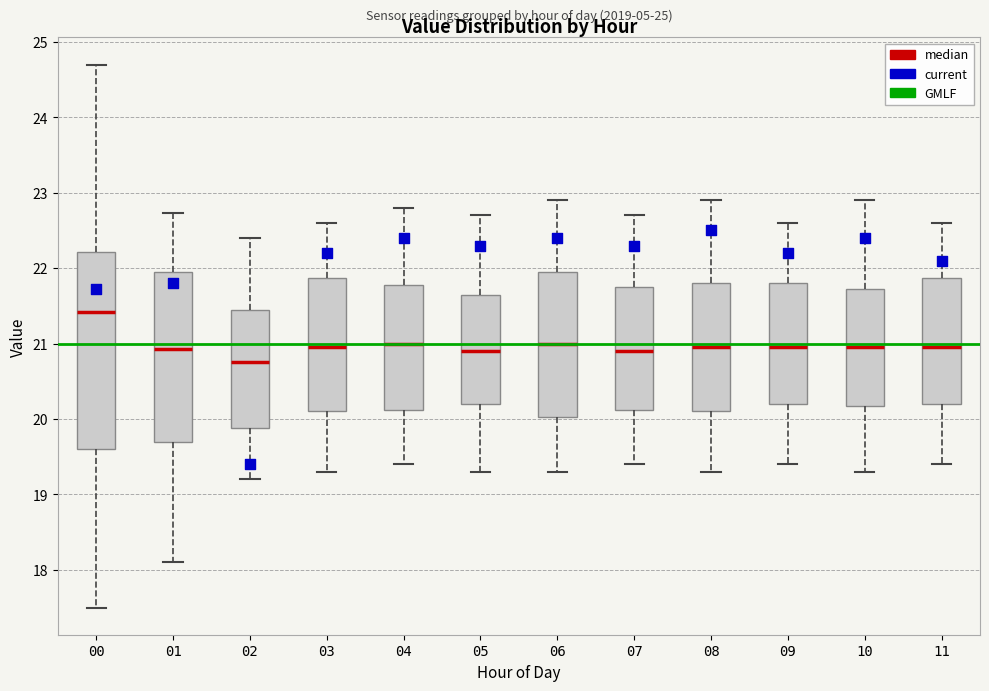

Comparing the boxes themselves (not the whiskers), which one is the tallest?

00